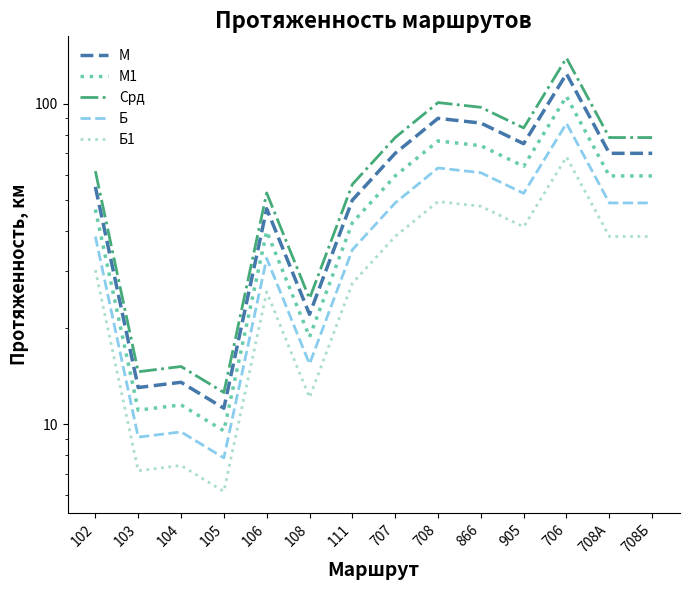

True or false: Срд and Б cross at least once.

False